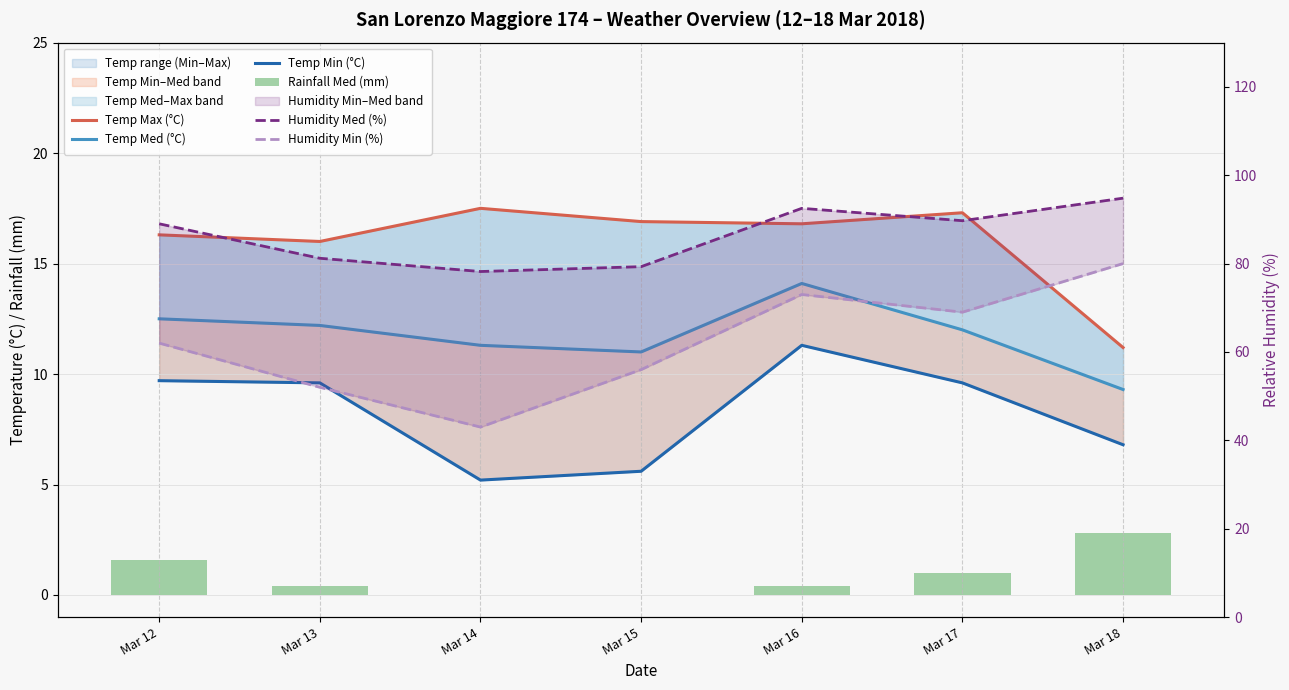

The Humidity Med (%) series shows 92.5 at Mar 16. True or false?

True